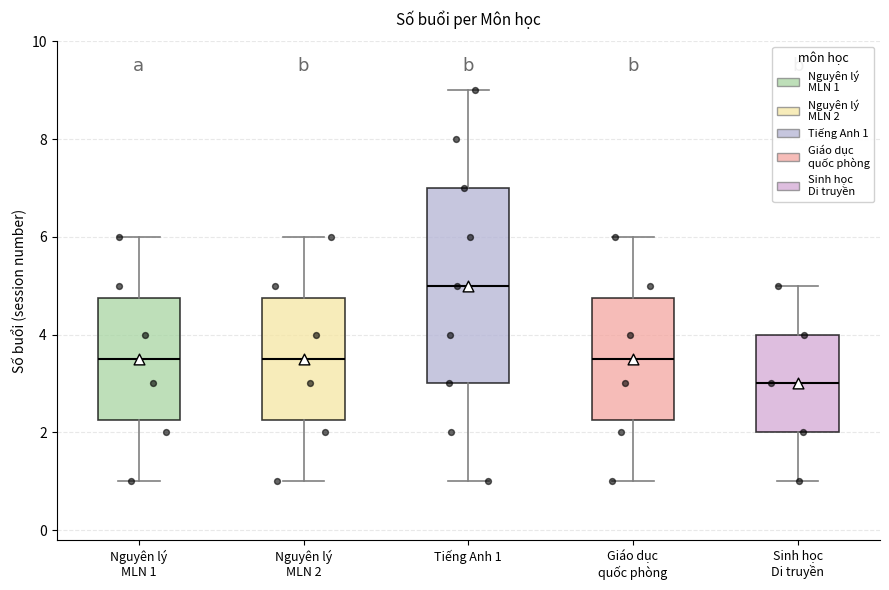

Reading left to right, read every box against the y-axis: the position of its median line, the range the box covers, and the ends of its whiskers. The values are not printed on the chart, so give them approximately, as read against the axis.

Nguyên lý MLN 1: median 3.6, box 2.2 to 4.8, whiskers 1.0 to 6.0
Nguyên lý MLN 2: median 3.6, box 2.2 to 4.8, whiskers 1.0 to 6.0
Tiếng Anh 1: median 5.0, box 3.0 to 7.0, whiskers 1.0 to 9.0
Giáo dục quốc phòng: median 3.6, box 2.2 to 4.8, whiskers 1.0 to 6.0
Sinh học Di truyền: median 3.0, box 2.0 to 4.0, whiskers 1.0 to 5.0